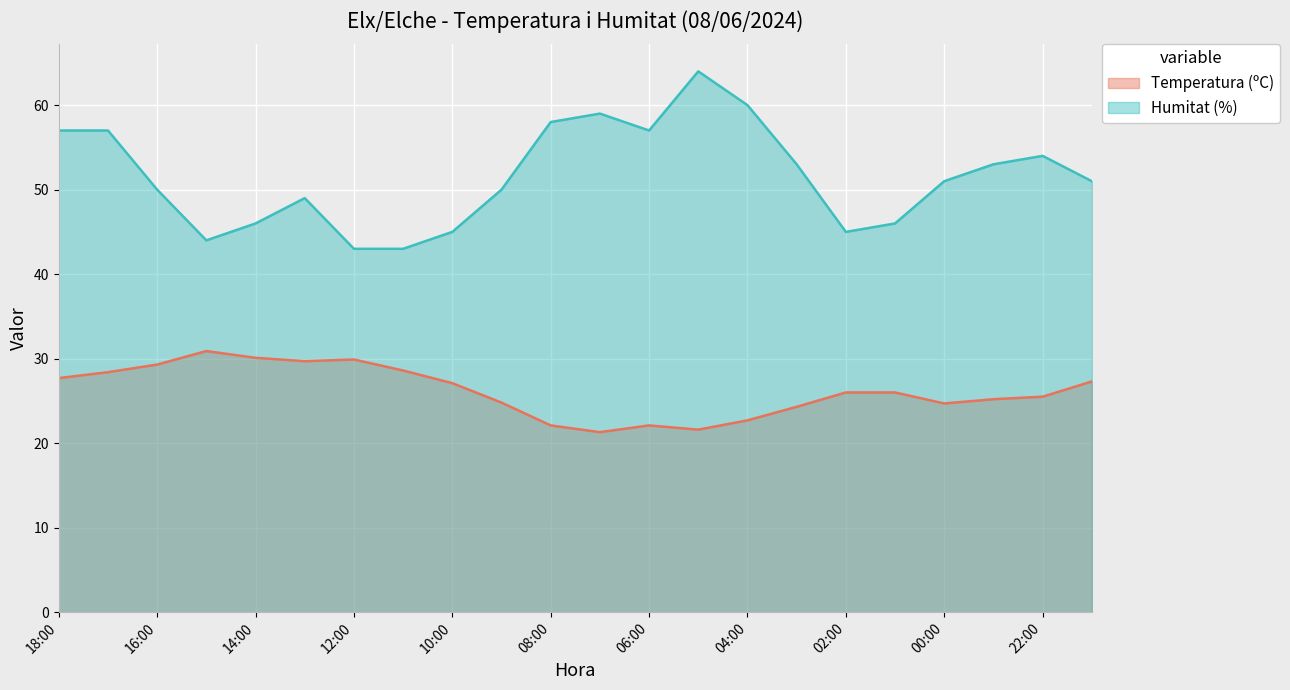

Rank the series by their maximum value, from highest to lowest.

Humitat (%), Temperatura (ºC)